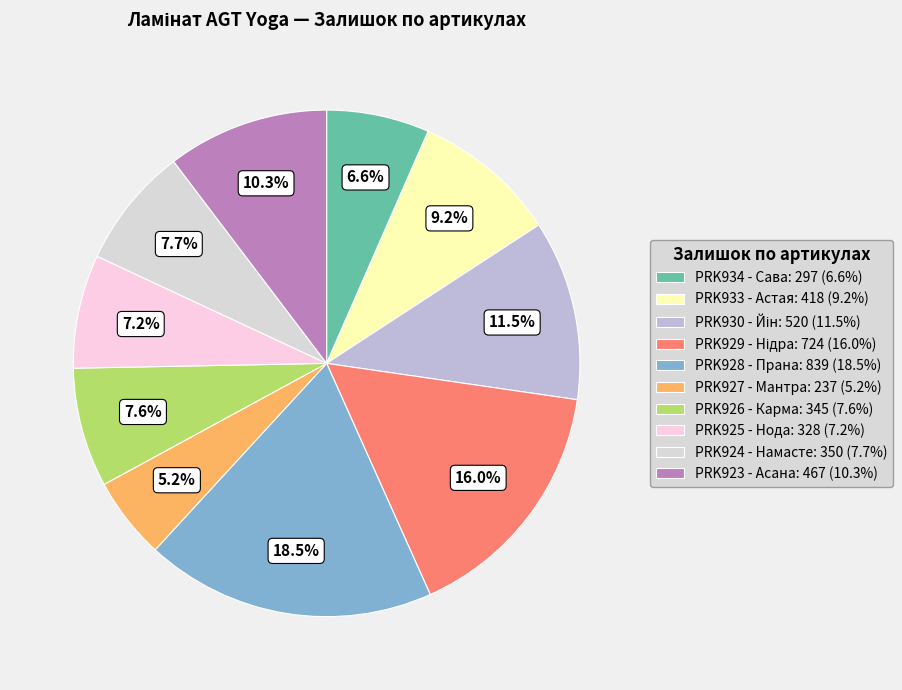

Approximately how many times larger is the value at PRK925 - Нода compared to PRK926 - Карма?

1.0